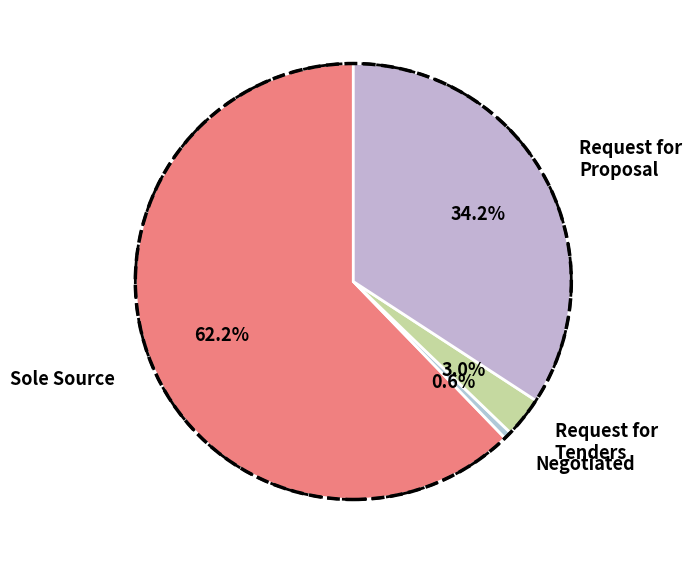

Rank the categories by value from highest to lowest.

Sole Source, Request for Proposal, Request for Tenders, Negotiated